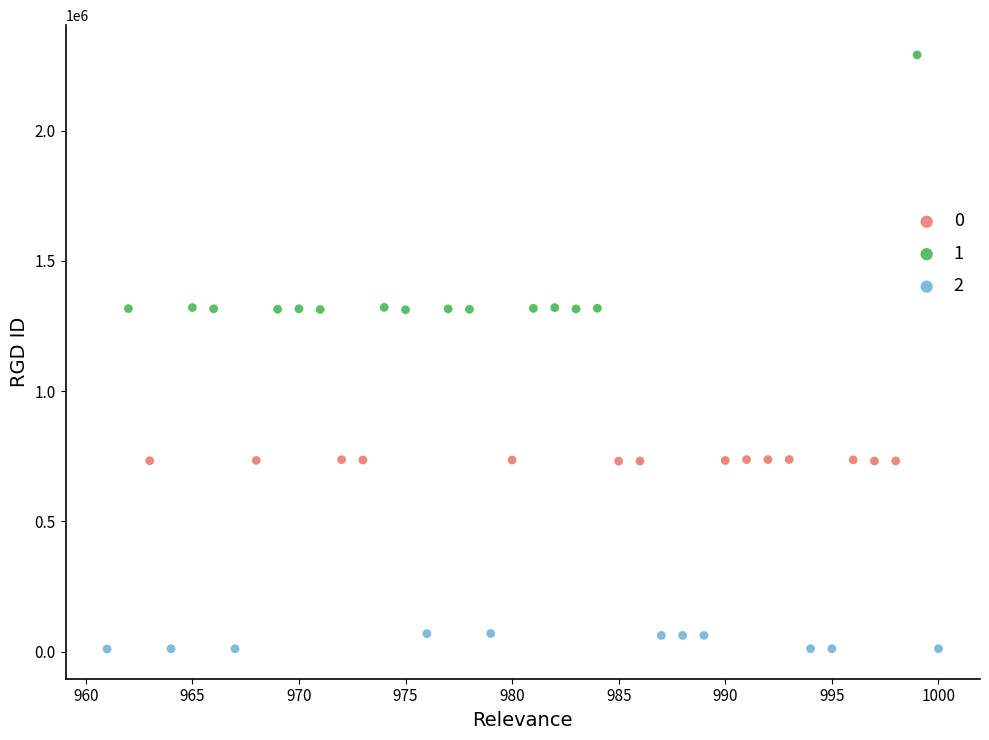

Which series has the largest Y range (max minus min)?

1